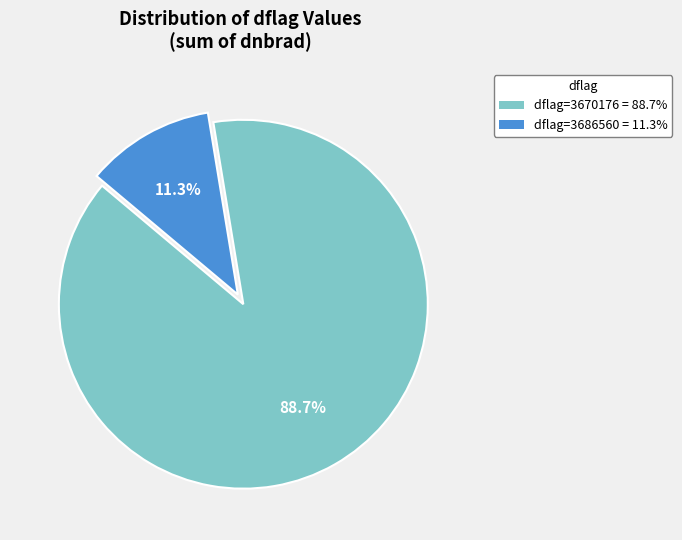

Is the sum of dflag=3686560 = 11.3% and dflag=3670176 = 88.7% greater than half?

Yes